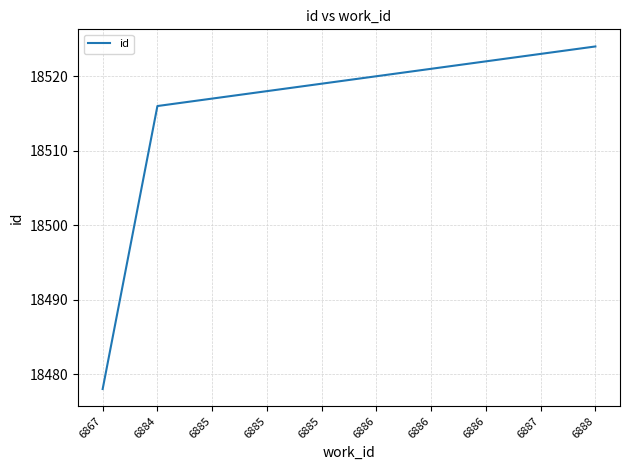

Does the chart have visible grid lines?

Yes